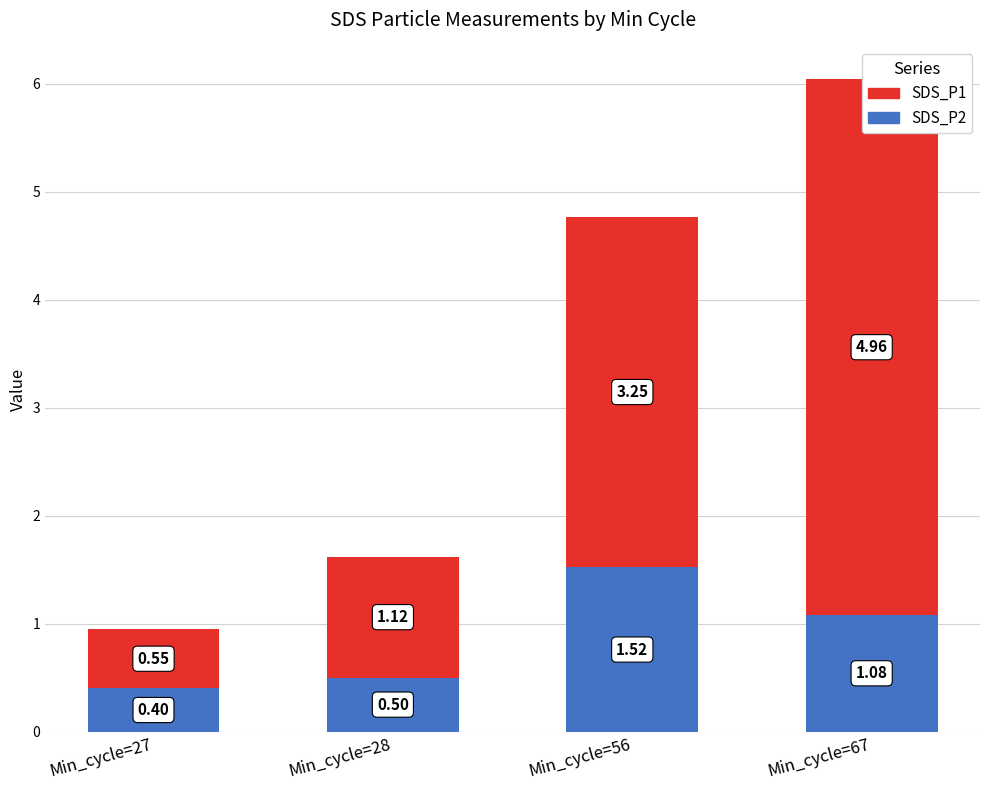

What is the spread (max minus min) of values at Min_cycle=27?

0.2